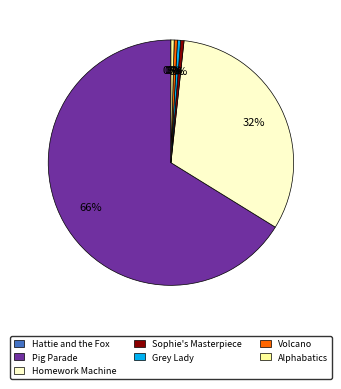

Which category has the biggest portion of the pie?

Pig Parade